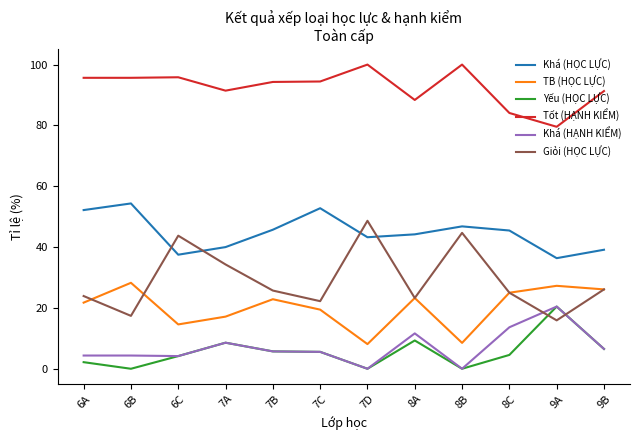

True or false: Khá (HỌC LỰC) and Tốt (HẠNH KIỂM) cross at least once.

False